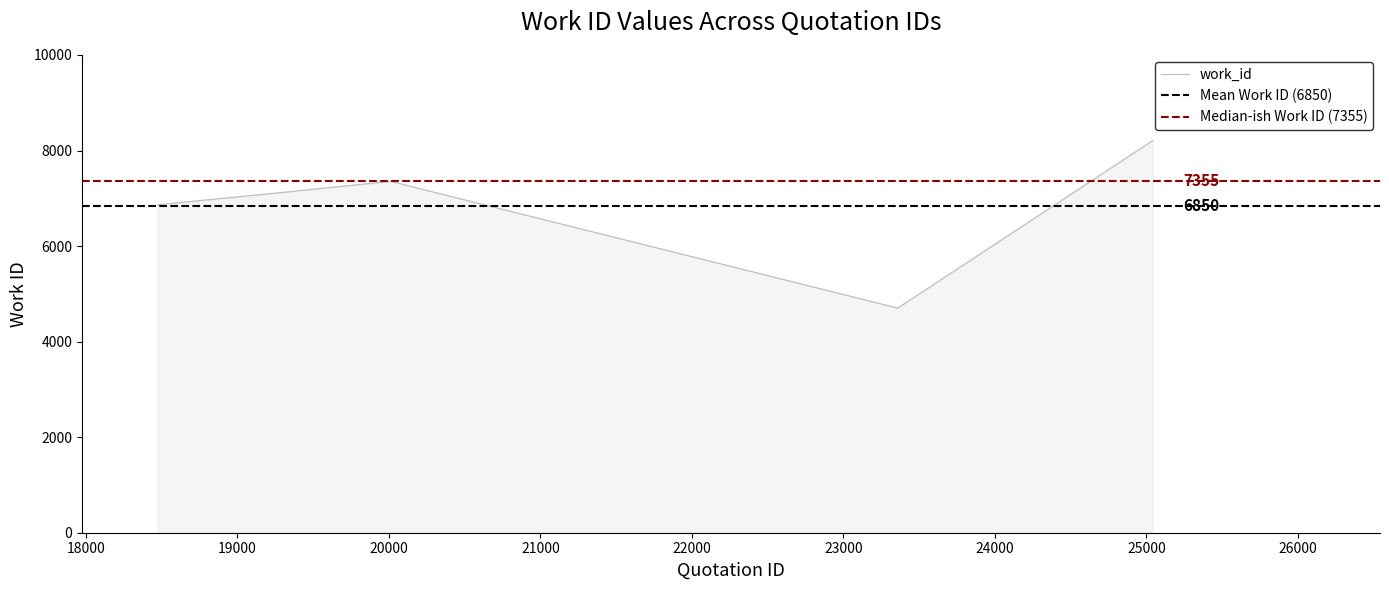

Rank the categories by value from highest to lowest.

25042, 20011, 19278, 18475, 23359